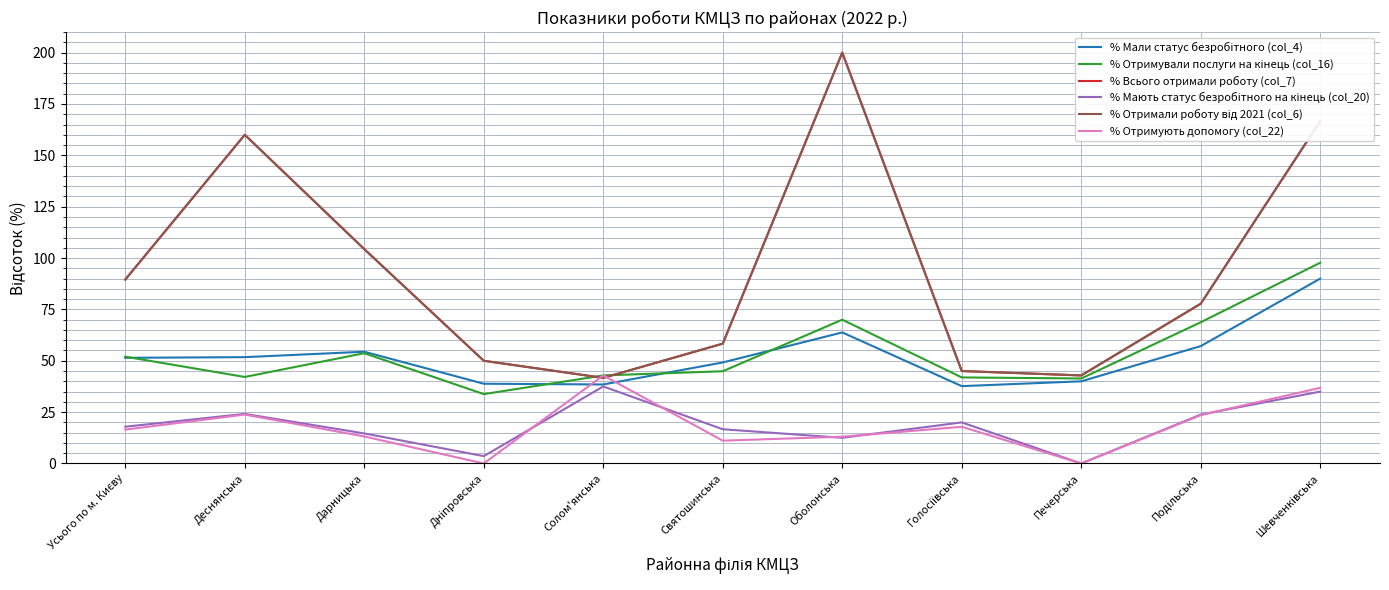

Does the chart display data point markers on the line(s)?

No